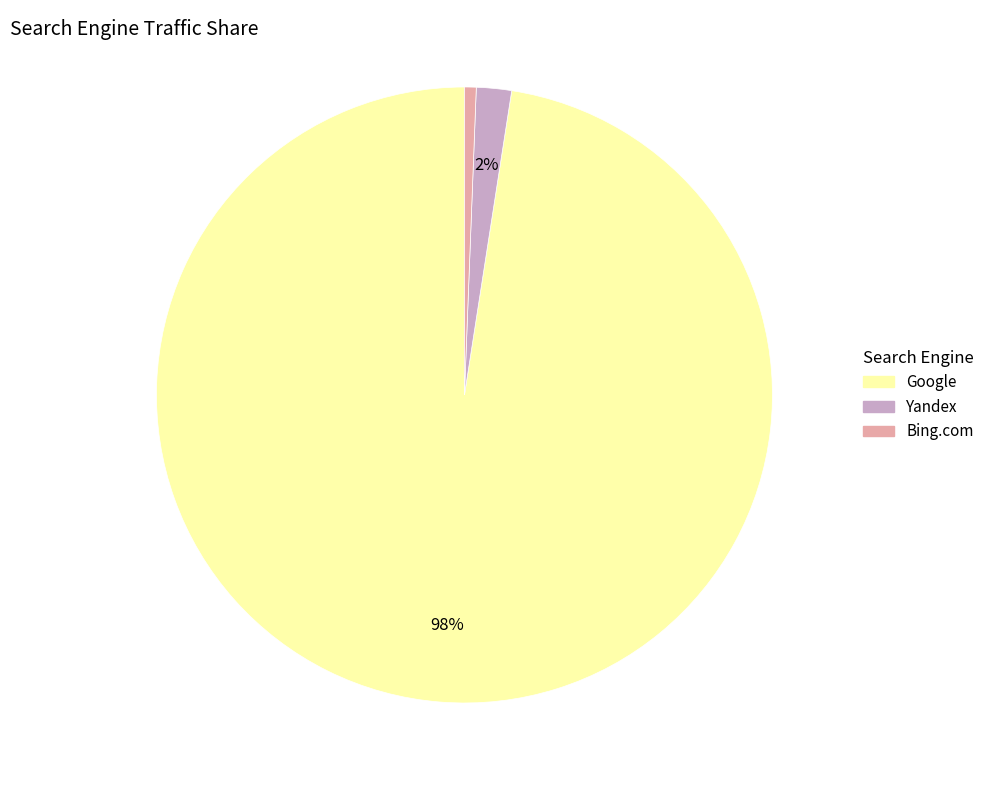

Count the number of slices in the pie.

3